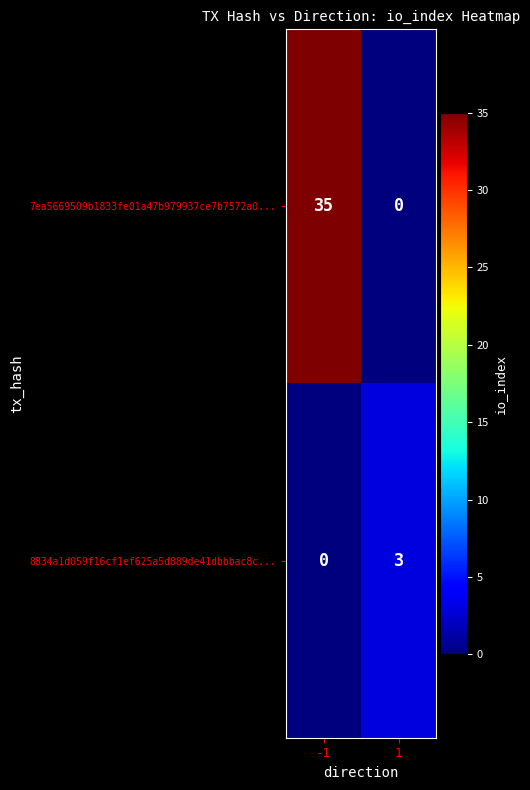

At how many categories does at least one series exceed 34?

1